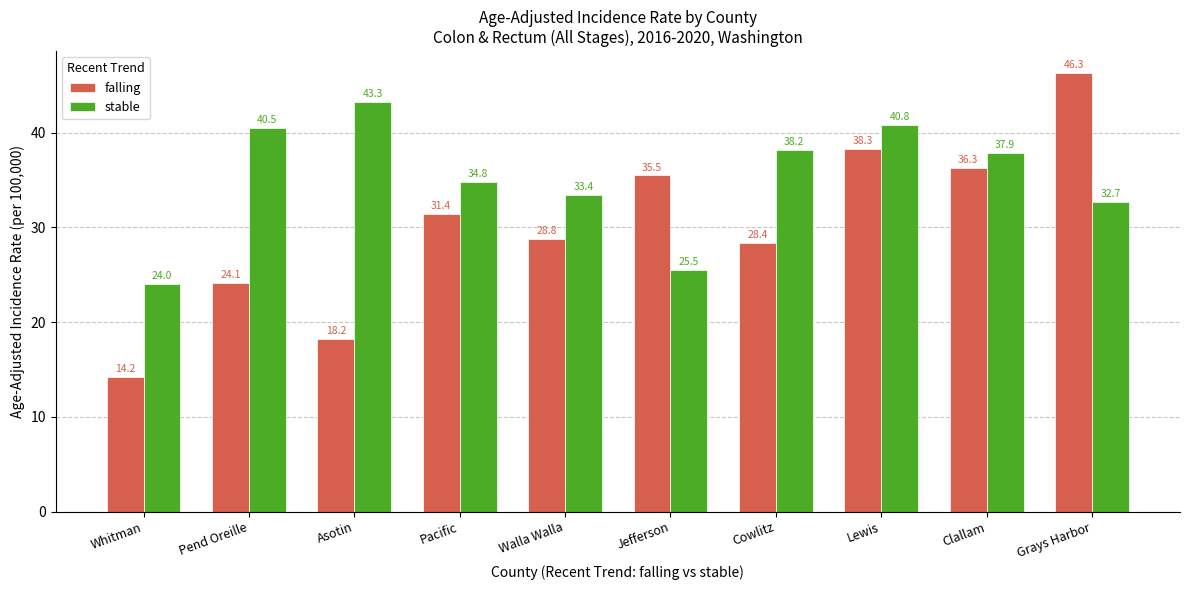

How many categories are shown in the chart?

10